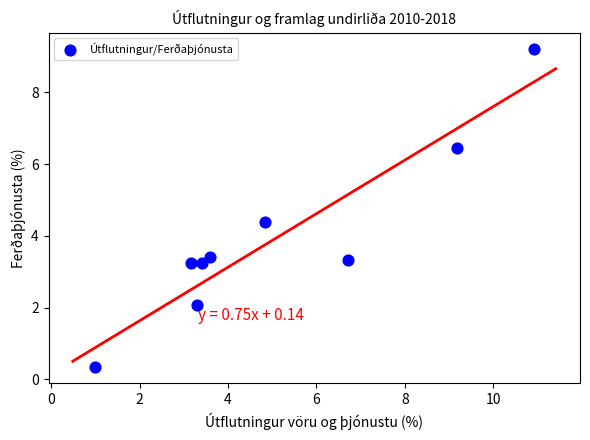

What Y value in the scatter plot is closest to 4?

4.4